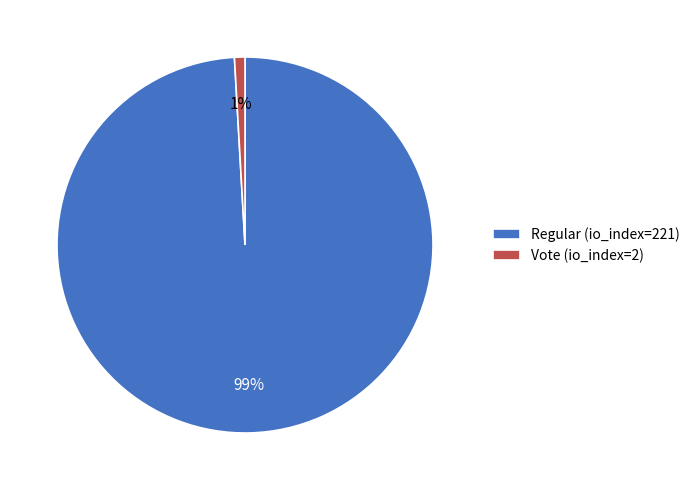

To the nearest percent, what is the combined percentage of Vote (io_index=2) and Regular (io_index=221)?

100%